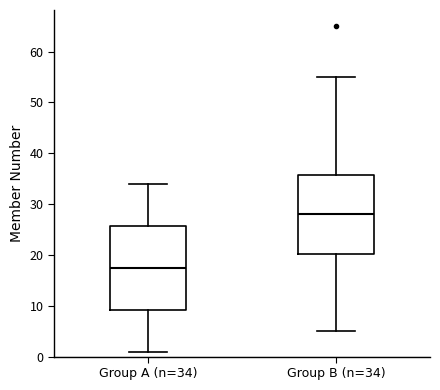

Reading left to right, transcribe this box plot: for each box, give where its median line is, the range the box spans, and where its two whiskers end, as read against the y-axis. The values are not printed on the chart, so give them approximately, as read against the axis.

Group A (n=34): median 18, box 9 to 26, whiskers 1 to 34
Group B (n=34): median 28, box 20 to 36, whiskers 5 to 55